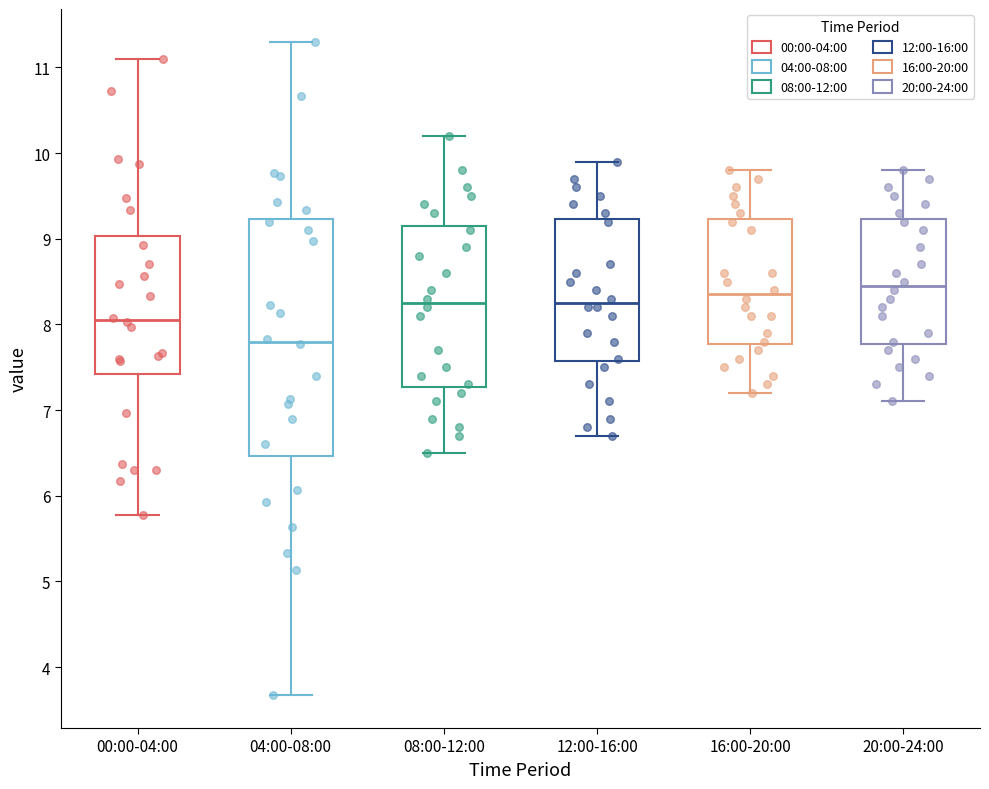

Reading left to right, read every box against the y-axis: the position of its median line, the range the box covers, and the ends of its whiskers. The values are not printed on the chart, so give them approximately, as read against the axis.

00:00-04:00: median 8.1, box 7.4 to 9.0, whiskers 5.8 to 11.1
04:00-08:00: median 7.8, box 6.5 to 9.2, whiskers 3.7 to 11.3
08:00-12:00: median 8.3, box 7.3 to 9.2, whiskers 6.5 to 10.2
12:00-16:00: median 8.3, box 7.6 to 9.2, whiskers 6.7 to 9.9
16:00-20:00: median 8.4, box 7.8 to 9.2, whiskers 7.2 to 9.8
20:00-24:00: median 8.5, box 7.8 to 9.2, whiskers 7.1 to 9.8